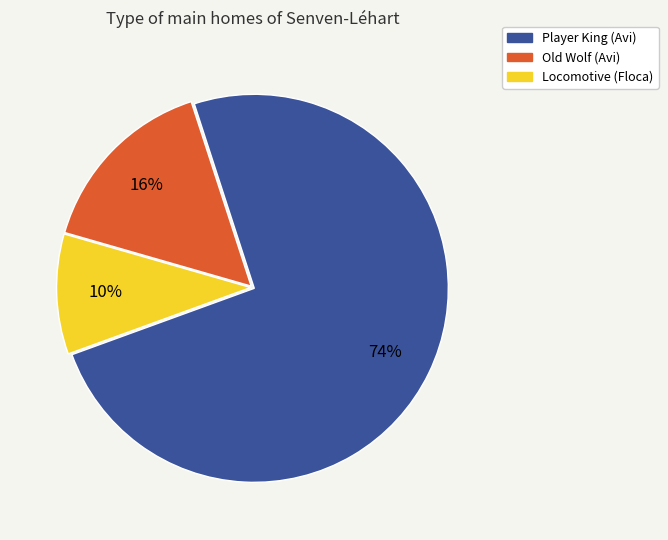

To the nearest percent, what is the combined percentage of Player King (Avi) and Locomotive (Floca)?

84%